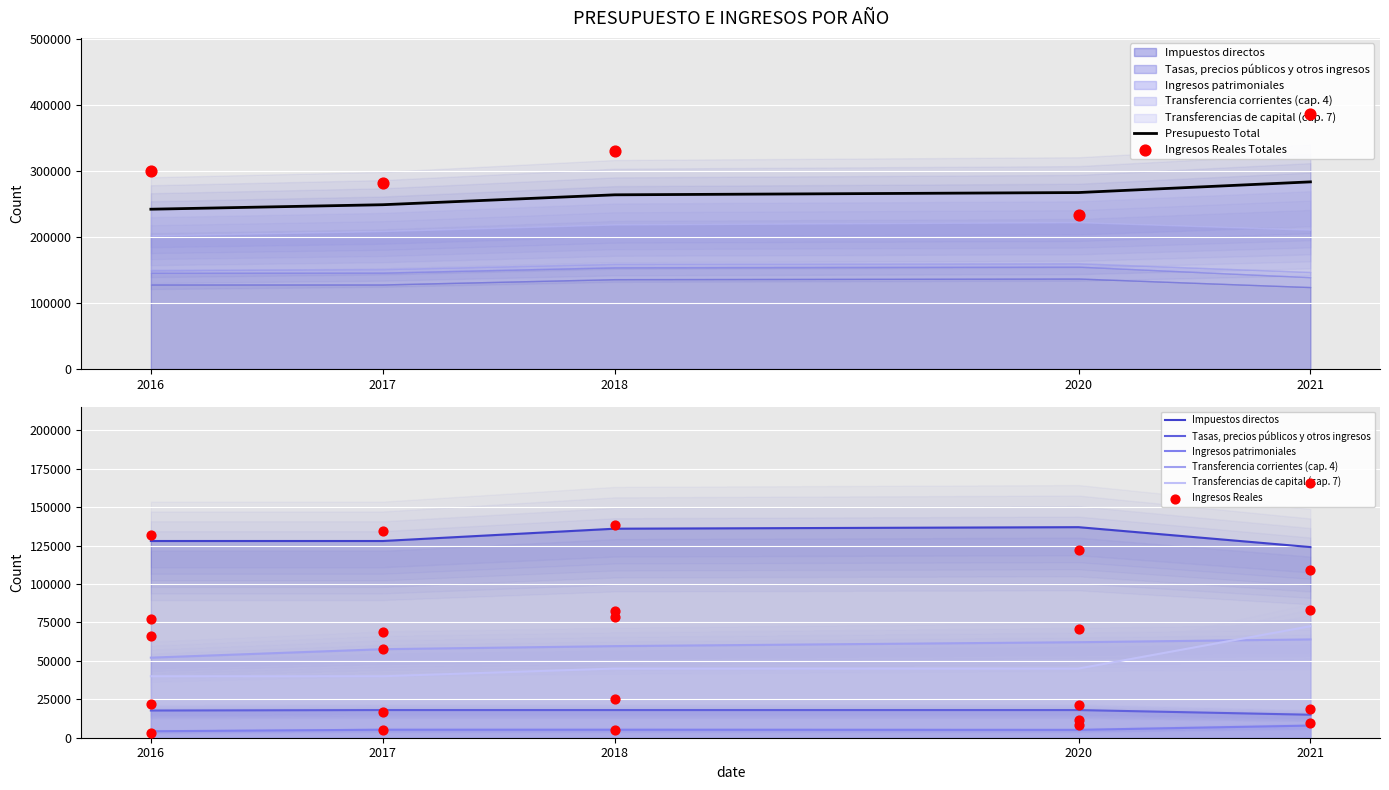

Which series has the largest Y range (max minus min)?

Transferencias de capital (cap. 7)